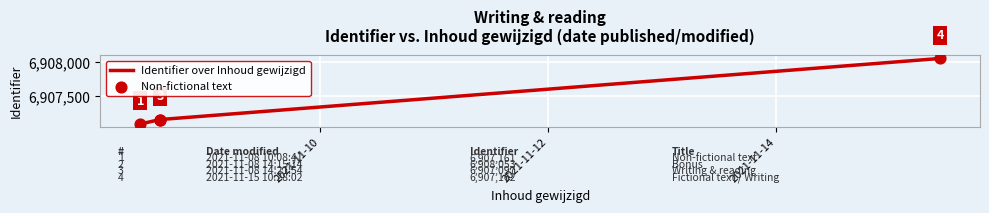

True or false: the data has more than 0 interior local peaks.

False